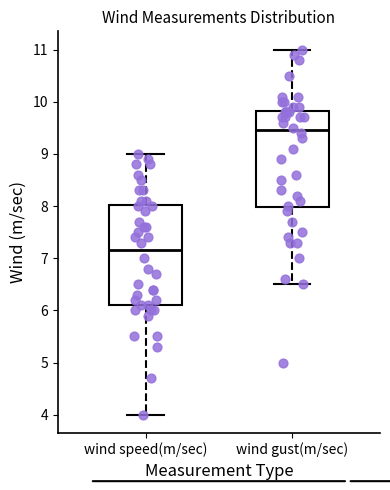

Reading left to right, read every box against the y-axis: the position of its median line, the range the box covers, and the ends of its whiskers. The values are not printed on the chart, so give them approximately, as read against the axis.

wind speed(m/sec): median 7.2, box 6.1 to 8.0, whiskers 4.0 to 9.0
wind gust(m/sec): median 9.5, box 8.0 to 9.8, whiskers 6.5 to 11.0